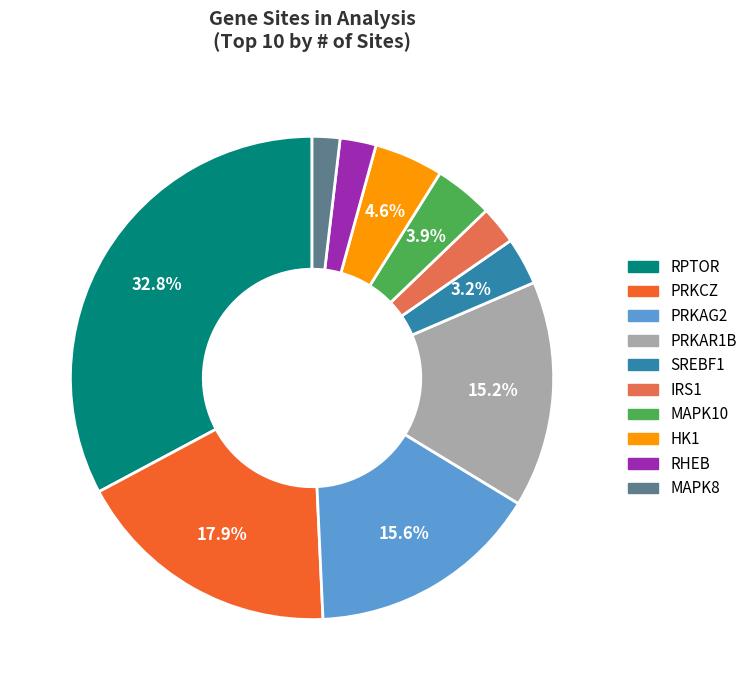

To the nearest percent, what is the combined percentage of MAPK10 and IRS1?

6%